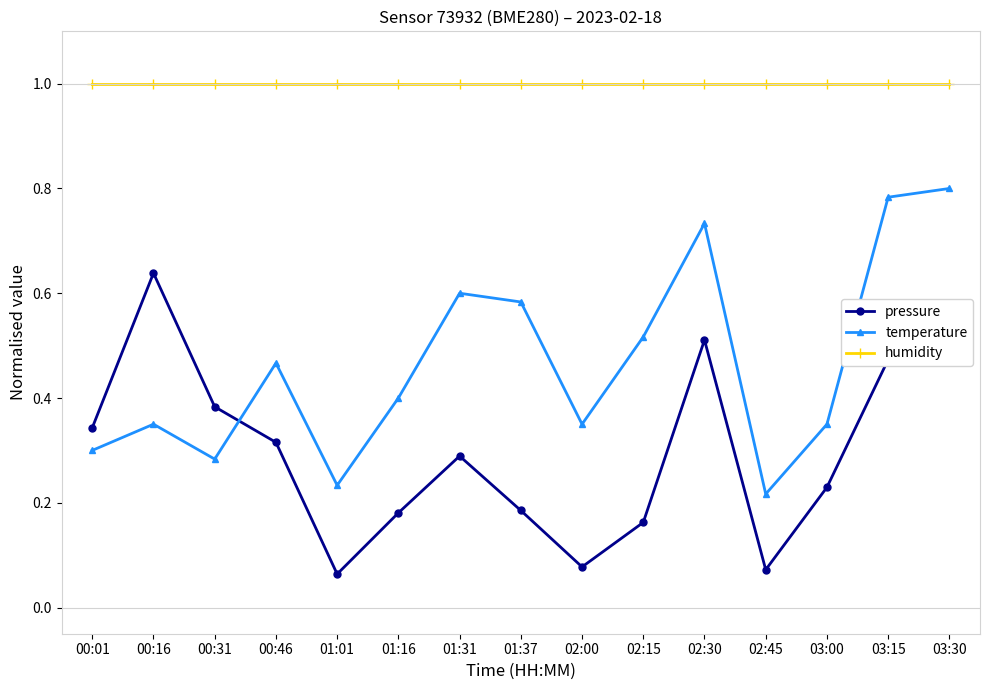

What is the spread (max minus min) of values at 01:01?

0.9